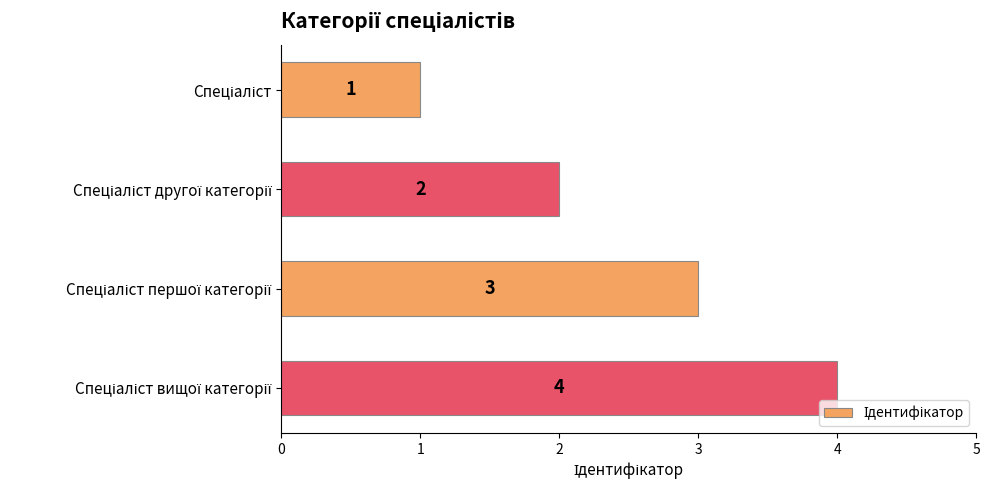

What is the value of the 4th bar from the top?

4